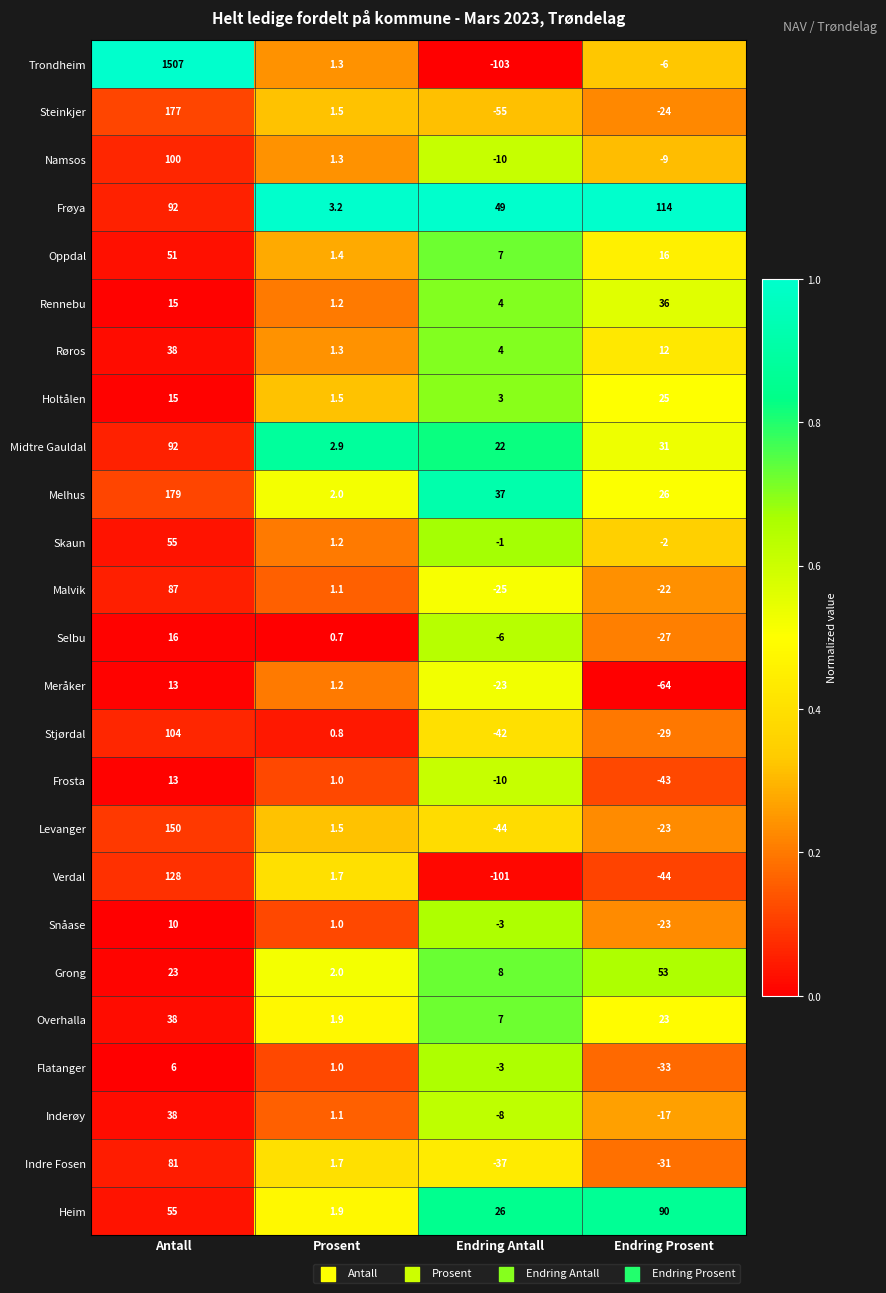

List the labels in order of Steinkjer value, largest first.

Antall, Prosent, Endring Prosent, Endring Antall